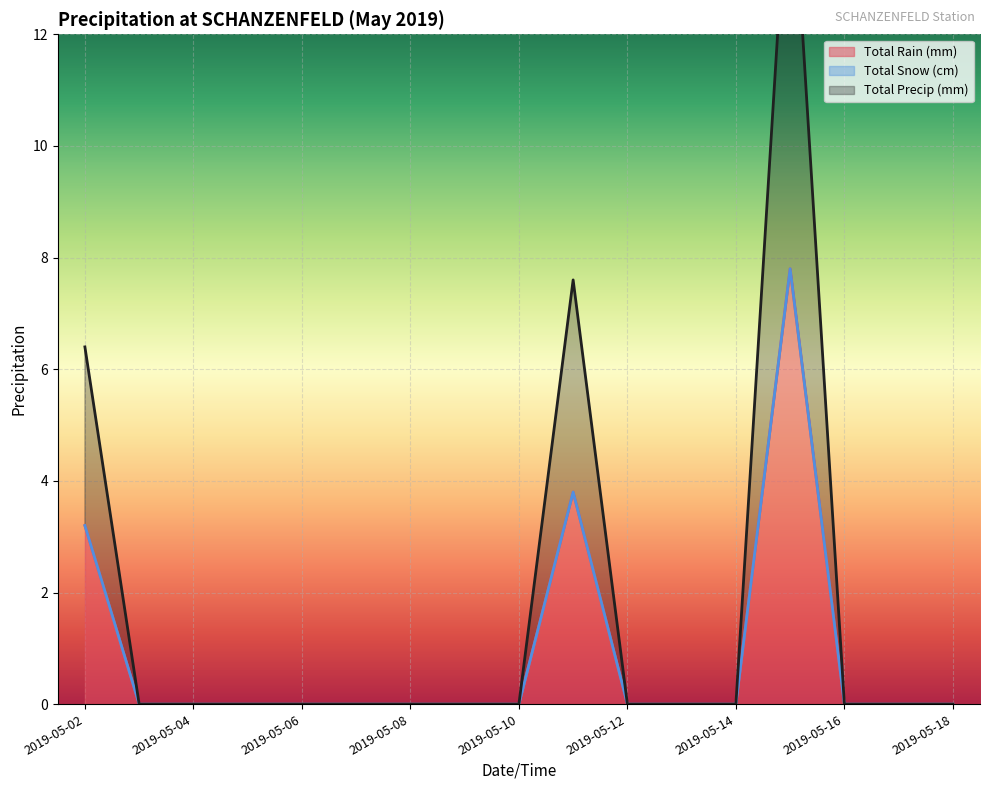

Which has a higher value, 2019-05-02 or 2019-05-17?

2019-05-02